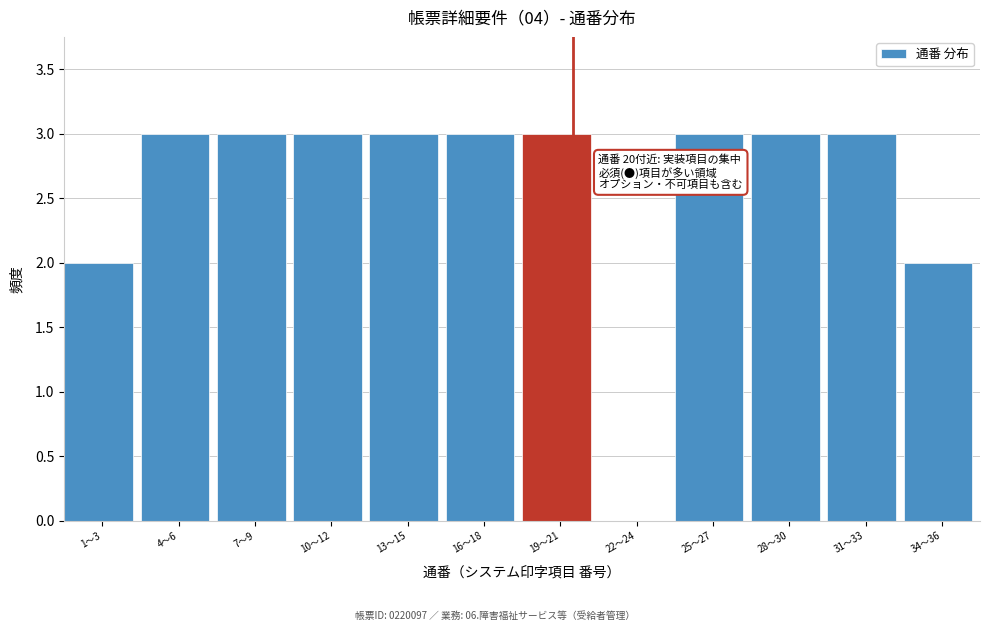

Reading left to right, transcribe all the data shown in this chart.

1〜3=2	4〜6=3	7〜9=3	10〜12=3	13〜15=3	16〜18=3	19〜21=3	22〜24=0	25〜27=3	28〜30=3	31〜33=3	34〜36=2